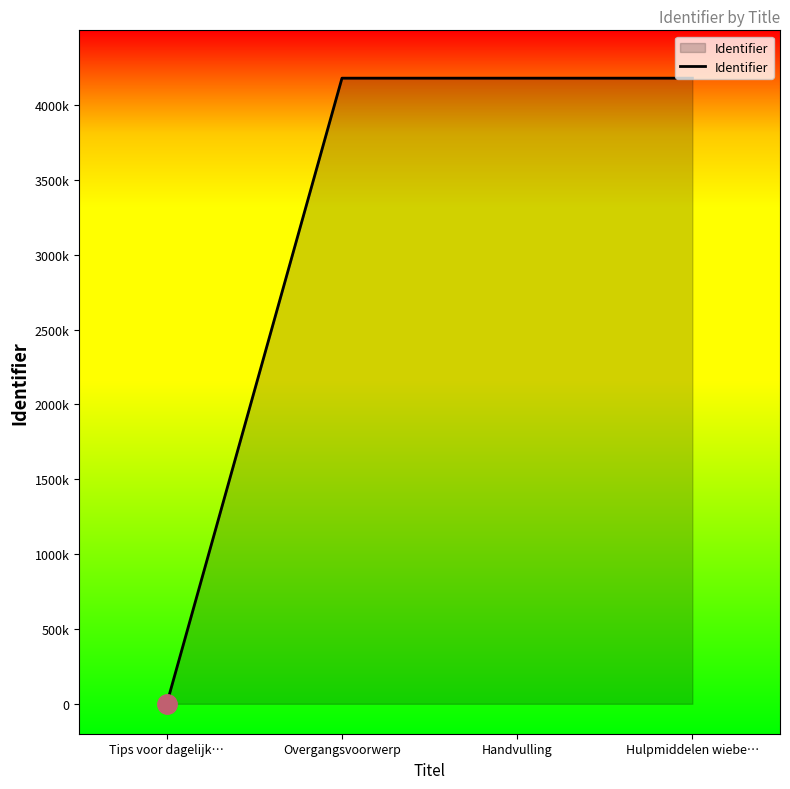

What is the sum of all values?

12541095